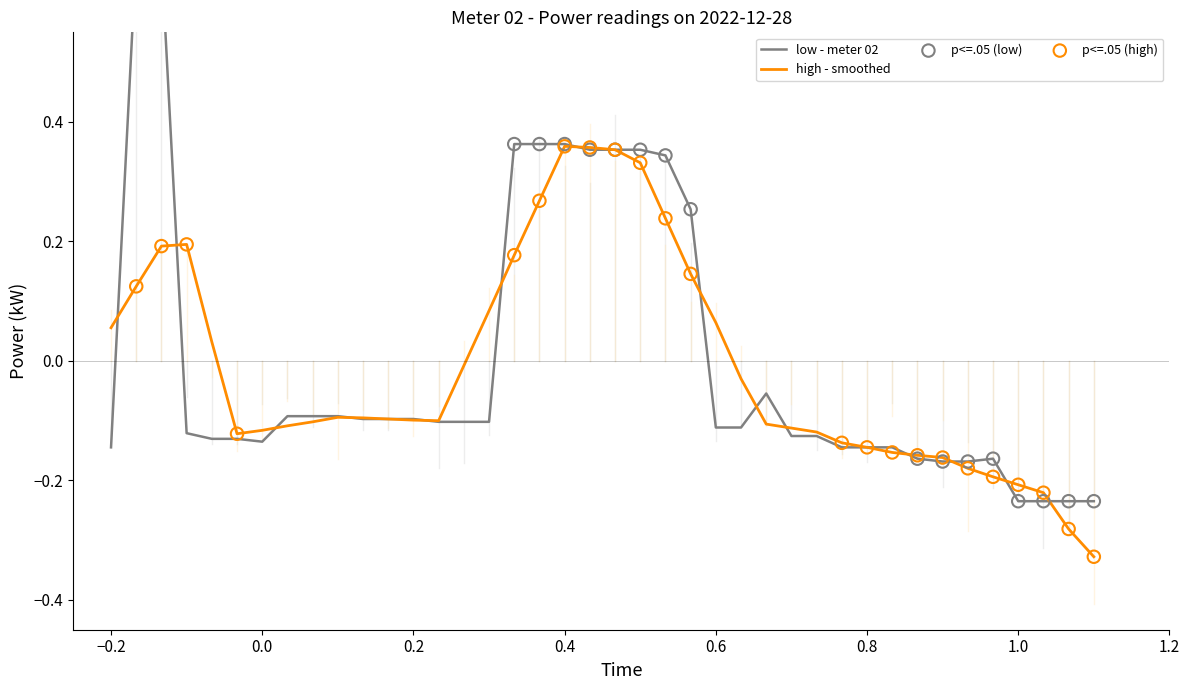

What is the change in value from 00:02 to 00:18?

-0.3